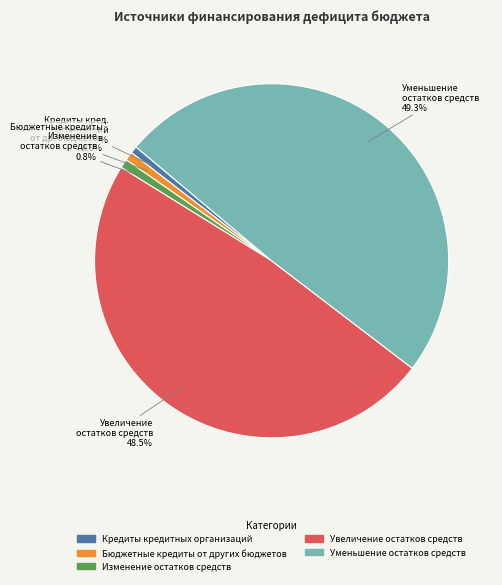

Is it true that Бюджетные кредиты от других бюджетов is 1% of the pie?

True